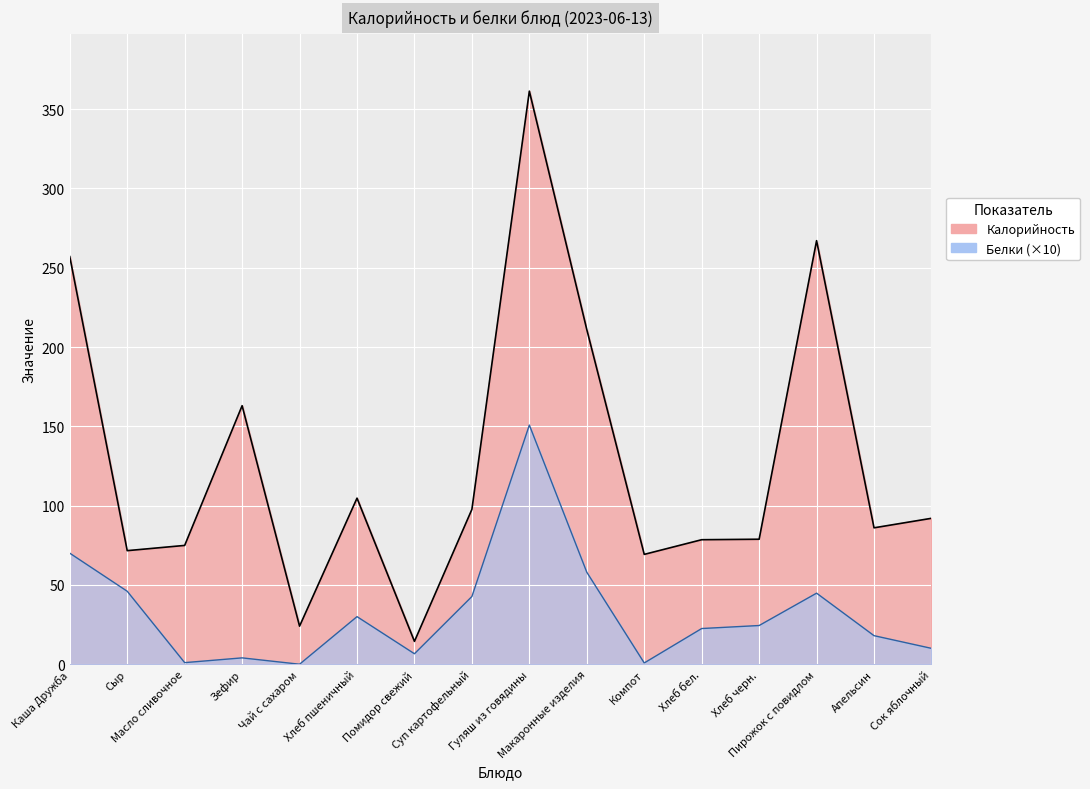

Is the value of Белки at Суп картофельный greater than the value of Калорийность at Зефир?

No